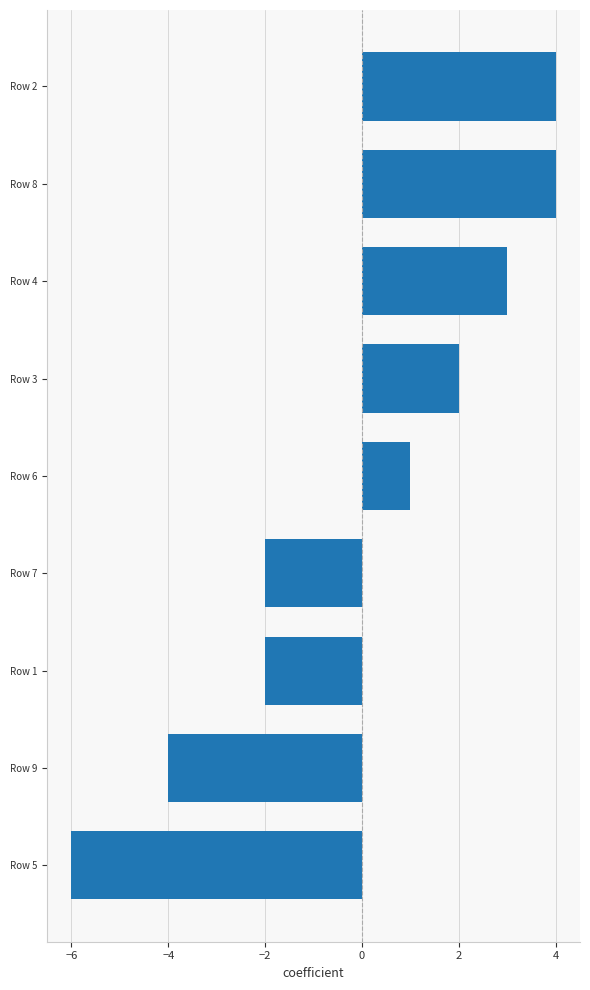

How many series are shown in this chart?

1